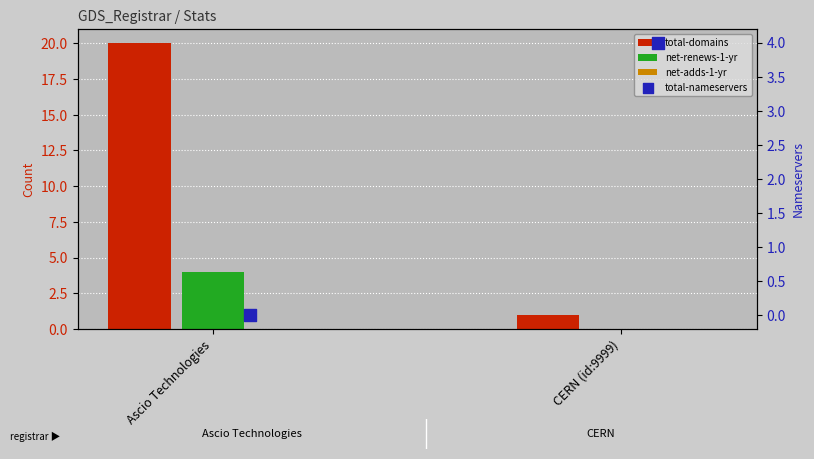

At how many categories does at least one series exceed 10?

1